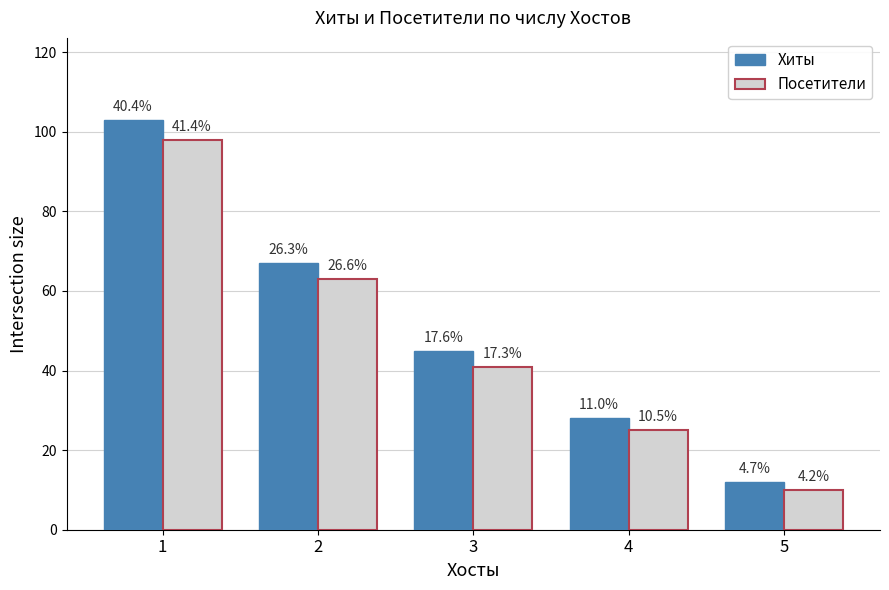

Which category has the highest value in the Посетители series?

1